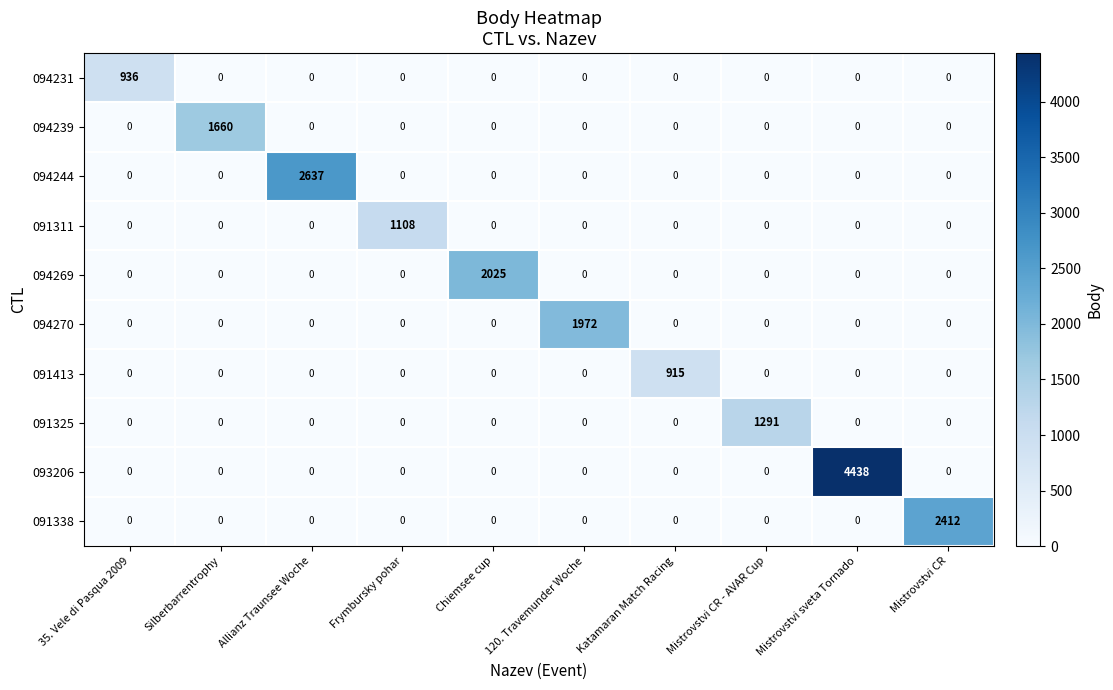

At which category is the sum across all series the highest?

Mistrovstvi sveta Tornado